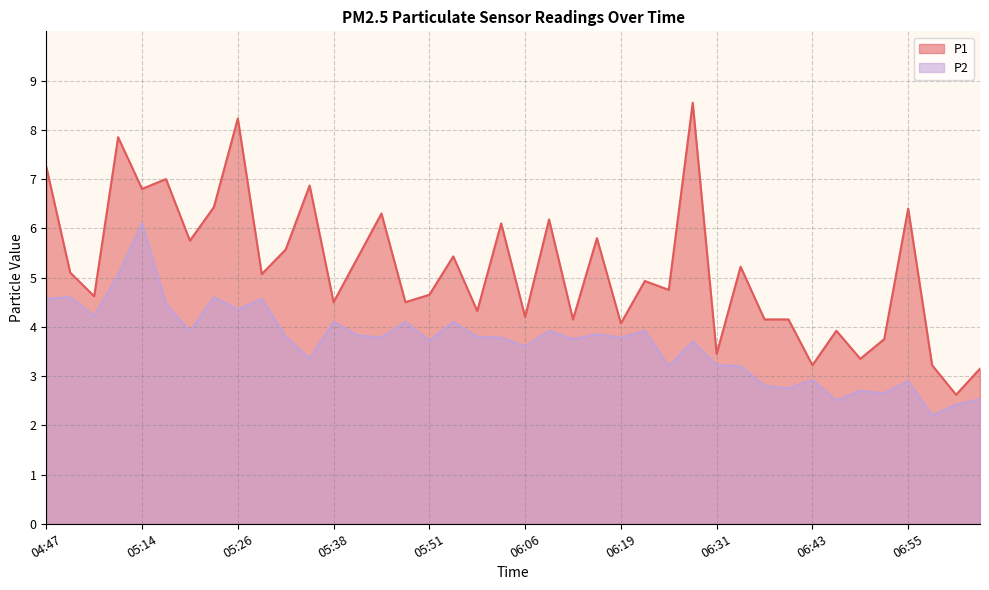

List the labels in order of P1 value, smallest first.

07:02, 07:05, 06:43, 06:59, 06:49, 06:31, 06:52, 06:46, 06:19, 06:12, 06:37, 06:40, 06:06, 05:57, 05:38, 05:47, 05:04, 05:51, 06:25, 06:22, 05:29, 04:50, 06:34, 05:41, 05:54, 05:32, 05:20, 06:16, 06:03, 06:09, 05:44, 06:55, 05:23, 05:14, 05:35, 05:17, 04:47, 05:11, 05:26, 06:28